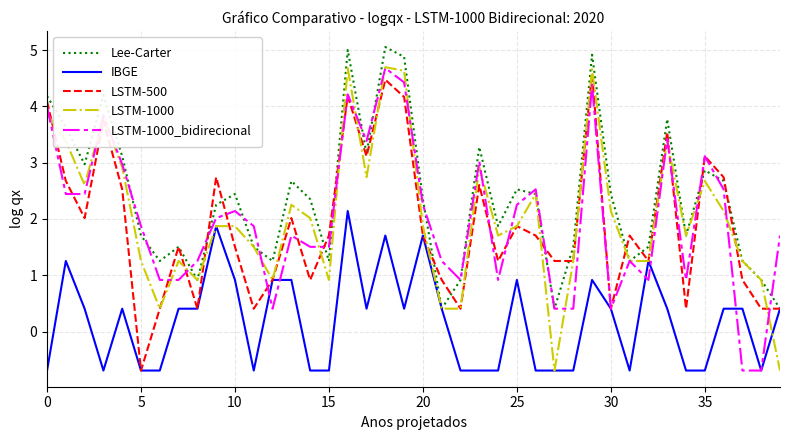

At how many categories does at least one series exceed 2?

22